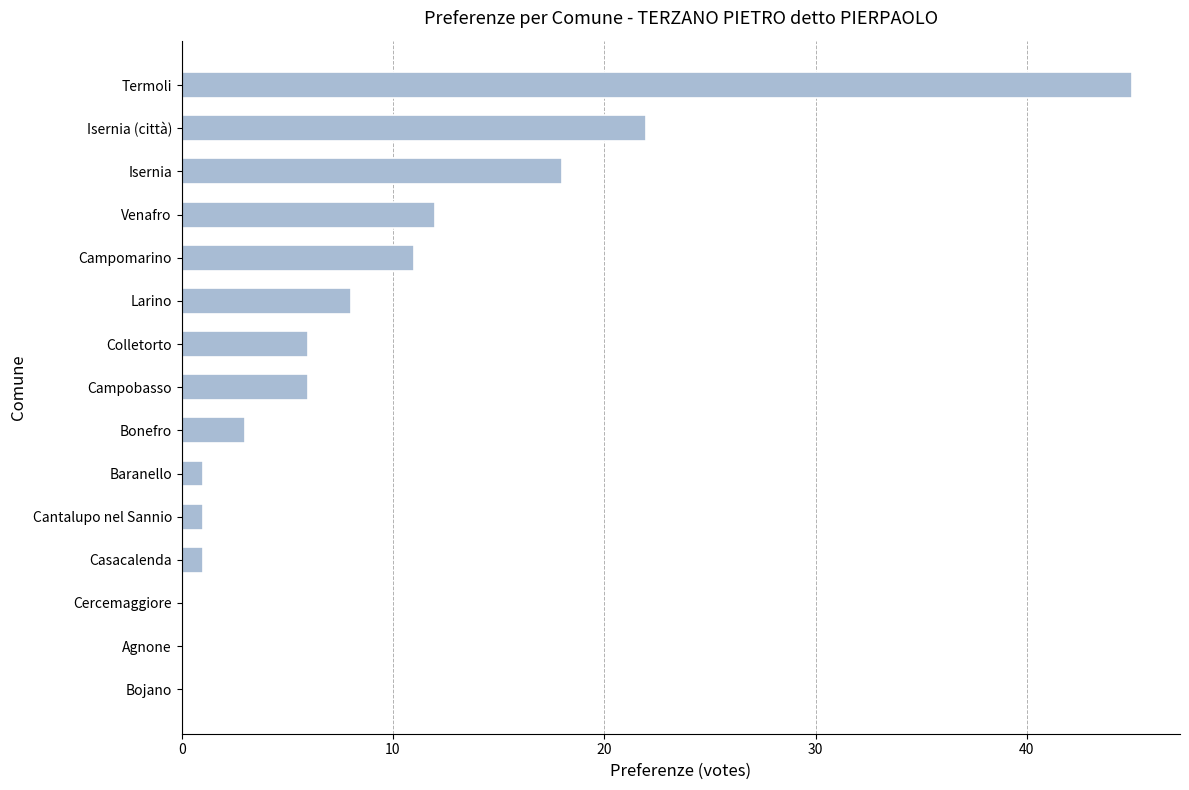

What is the sum of the values at Isernia and Venafro?

30